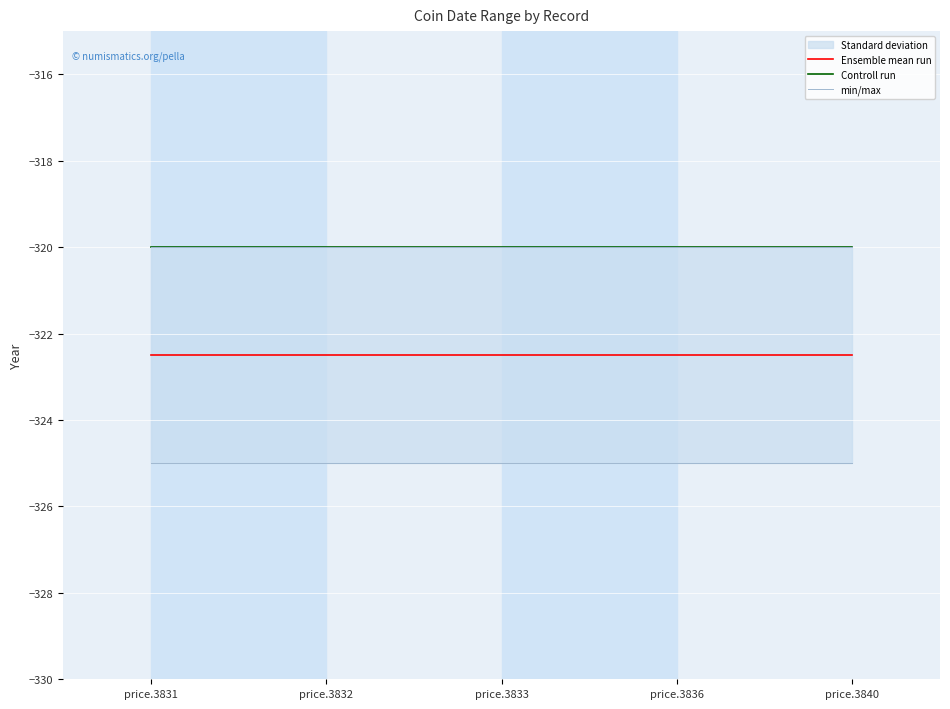

True or false: Ensemble mean run and min/max intersect in this chart.

False